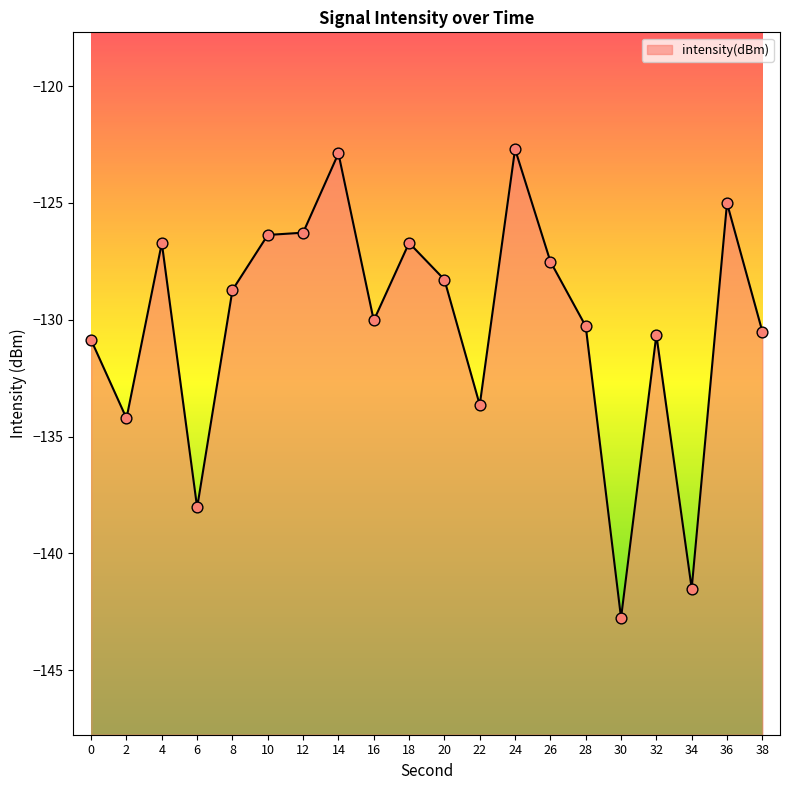

Which has a higher value, 20 or 16?

20